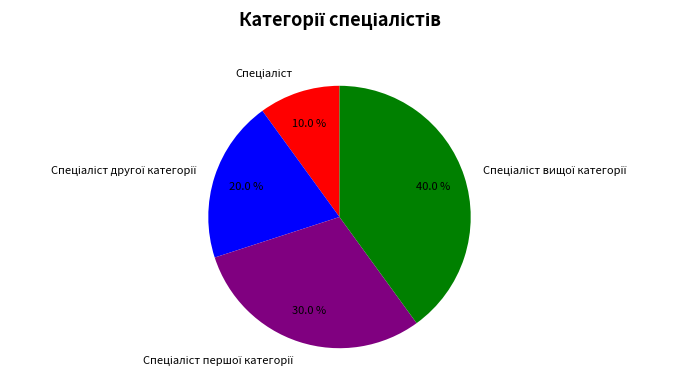

Is there any slice that represents more than half of the pie?

No